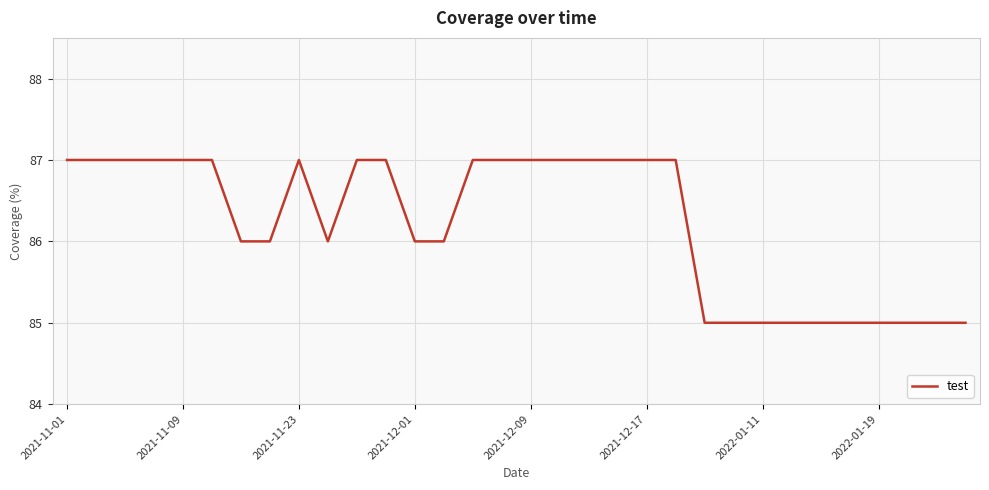

What is the maximum value shown in the chart?

87